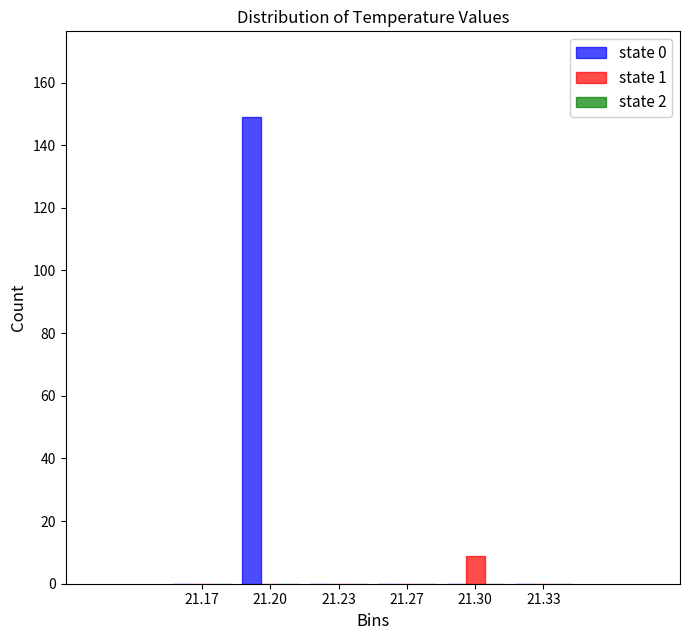

Is it true that state 1 equals 0 at 21.33?

True